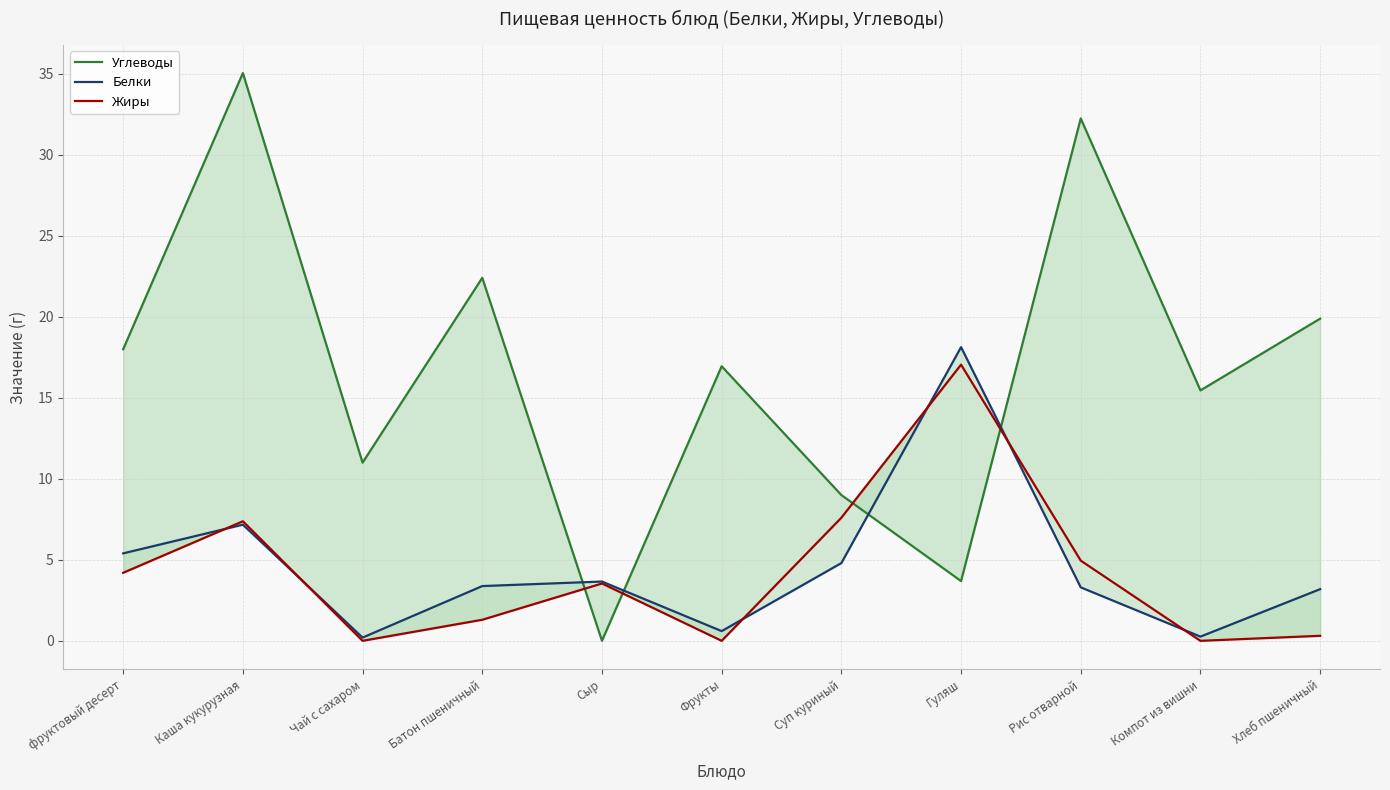

Which series has the largest total across all categories?

Углеводы